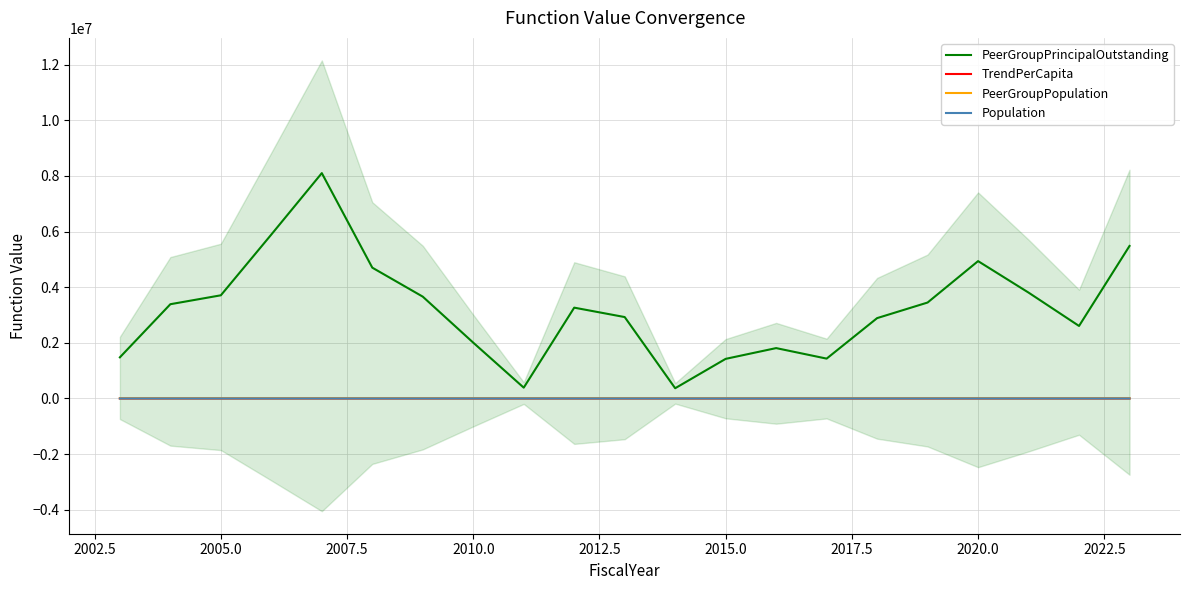

True or false: TrendPerCapita and PeerGroupPrincipalOutstanding cross at least once.

False